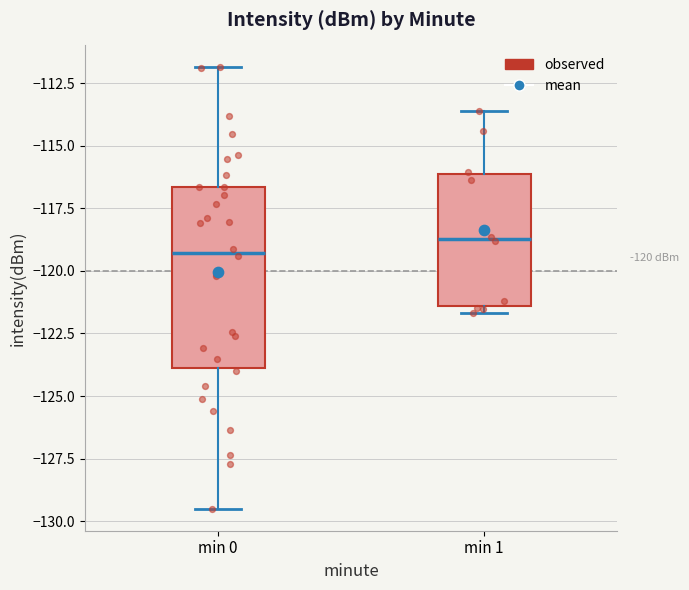

Which box's median line is the lowest?

min 0